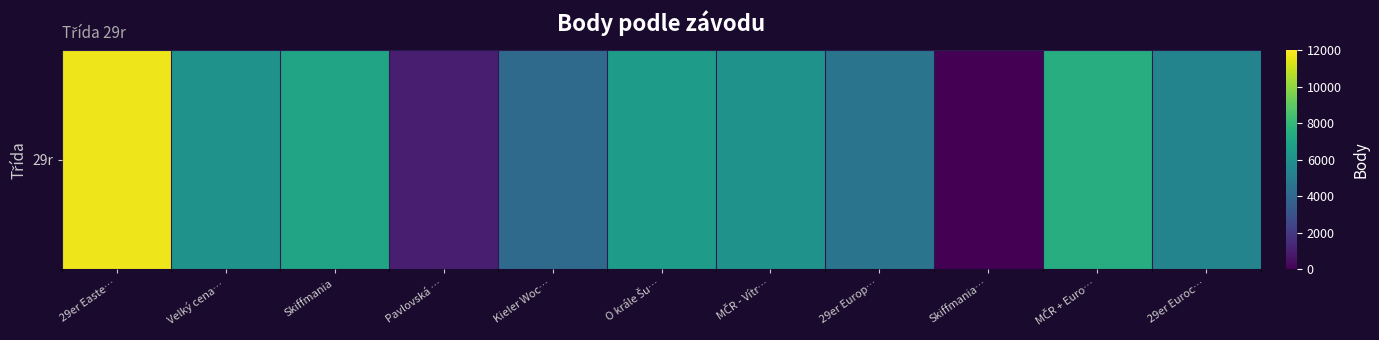

Reading right to left, what are all the values shown in this chart?

5431	7487	0	4625	6154	6623	4163	1004	7029	6154	11702